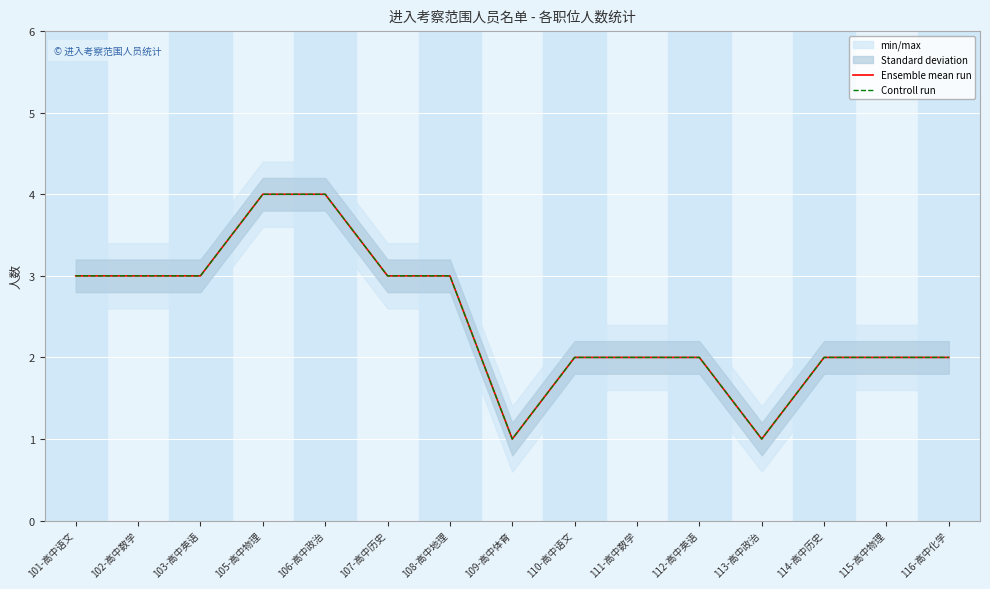

True or false: Controll run has more than 0 interior local peaks.

False